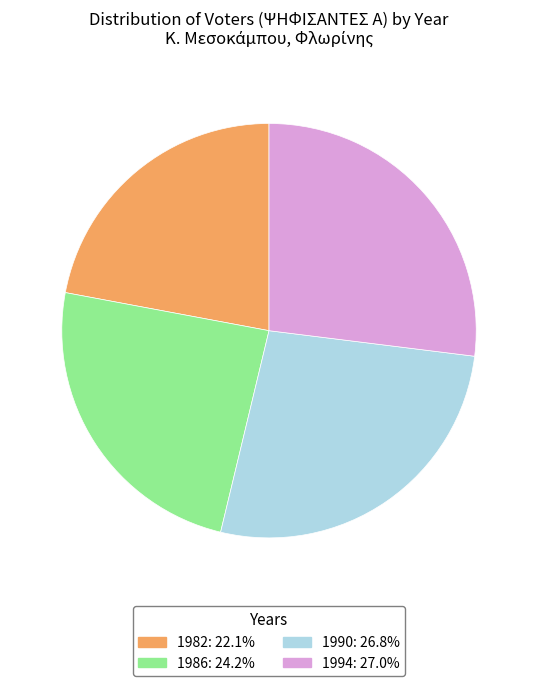

Is it true that 1990 is 27% of the pie?

True